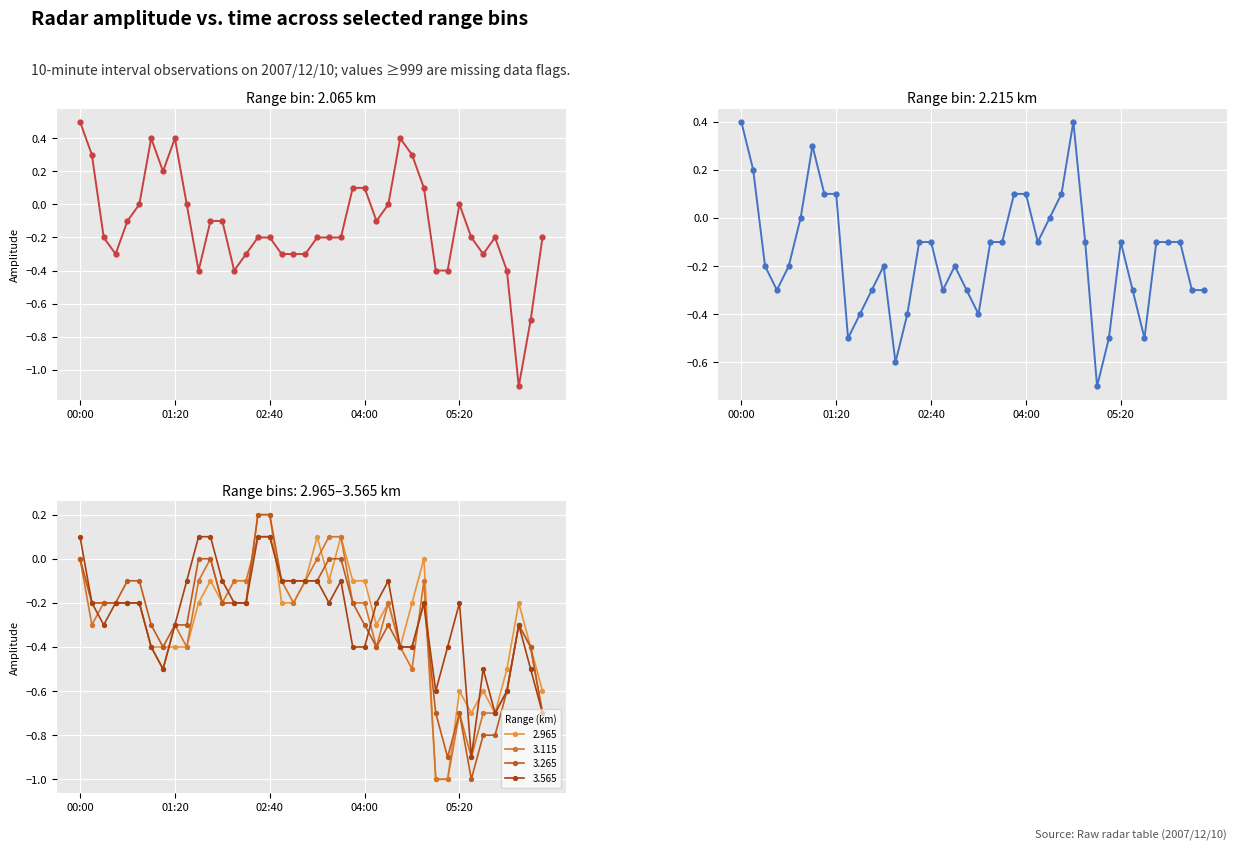

At which category does 2.215 reach its first local peak?

2007/12/10 01:00